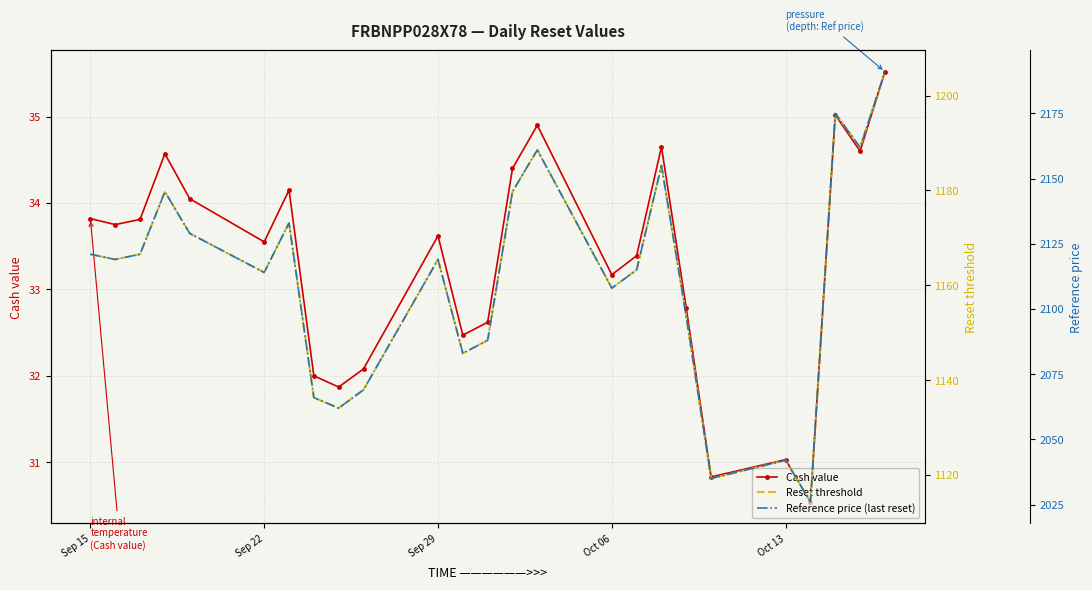

What is the maximum value for Cash value?

35.5